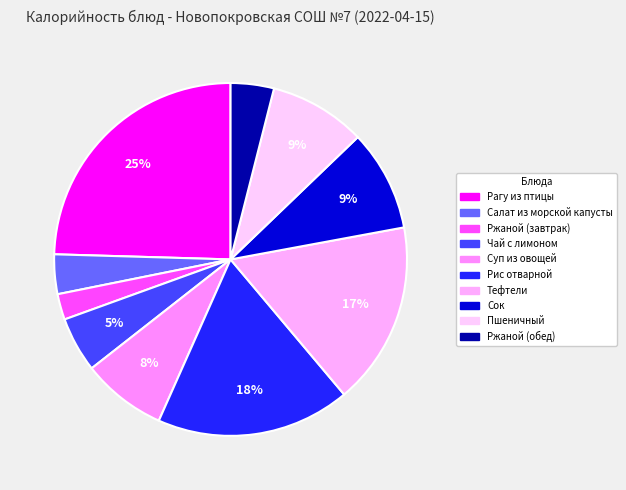

To the nearest percent, what is the combined percentage of Сок and Салат из морской капусты?

13%